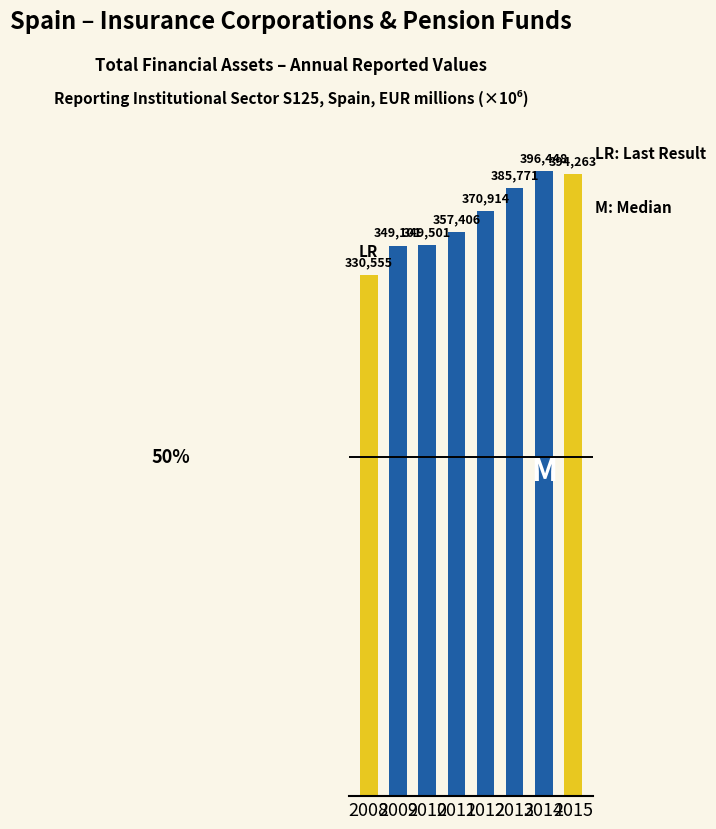

What is the approximate value at 2013?

385771